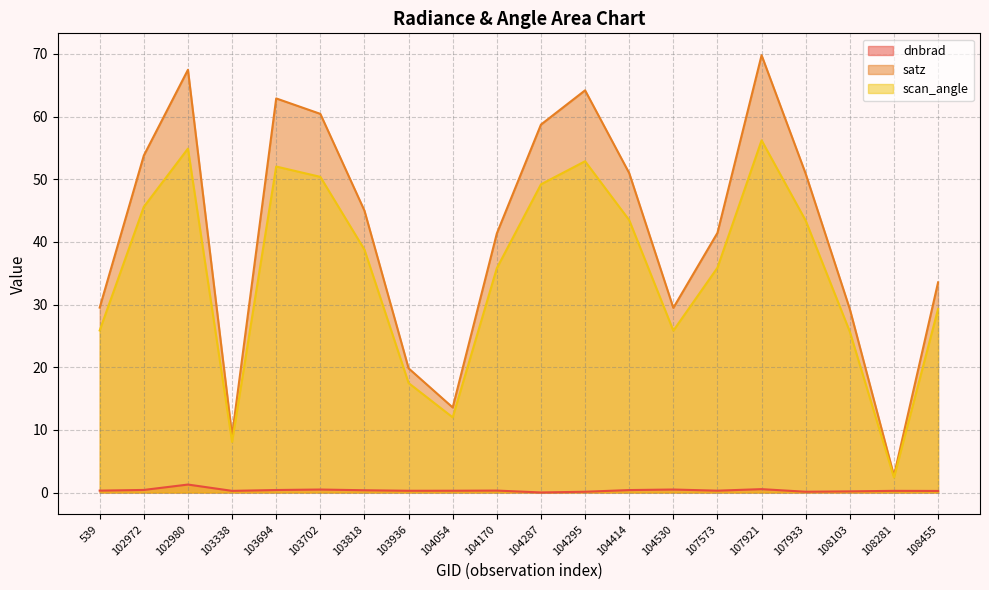

The scan_angle series shows 24.3 at 103936. True or false?

False